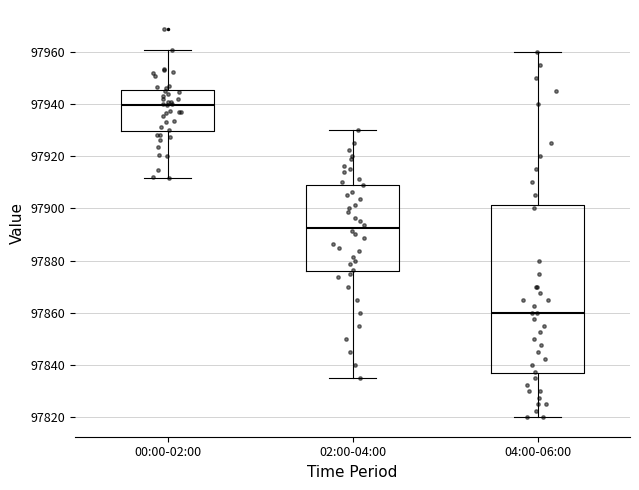

Which box is the tallest, from its lower edge to its upper edge?

04:00-06:00